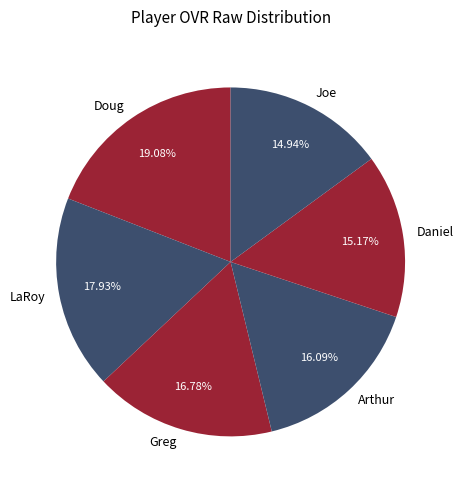

How many segments does this pie chart have?

6